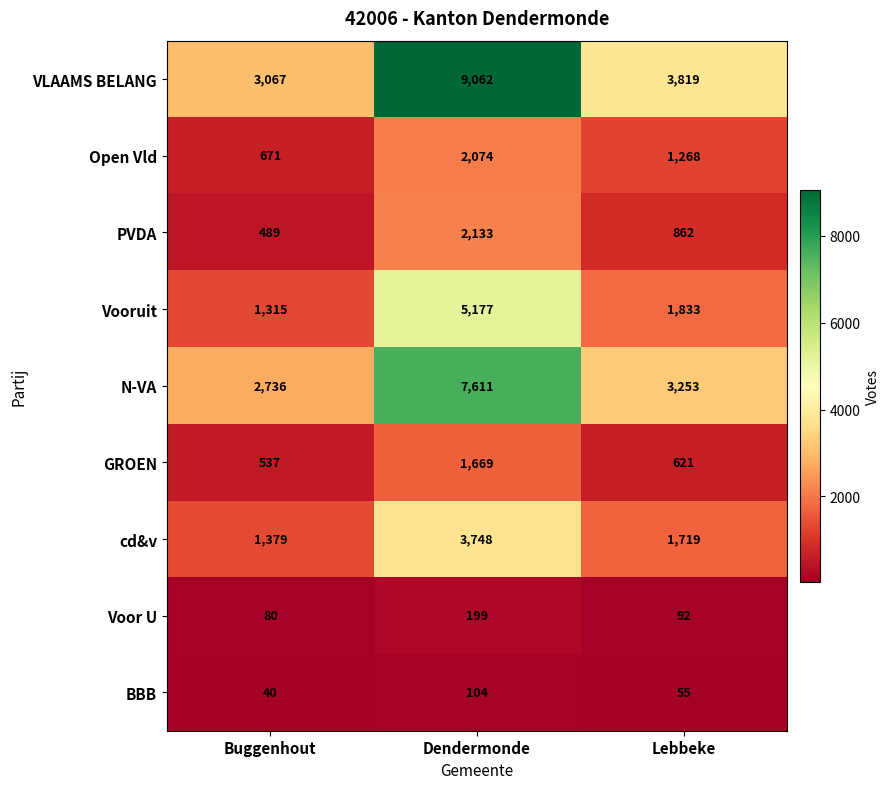

How many series are shown in this chart?

9